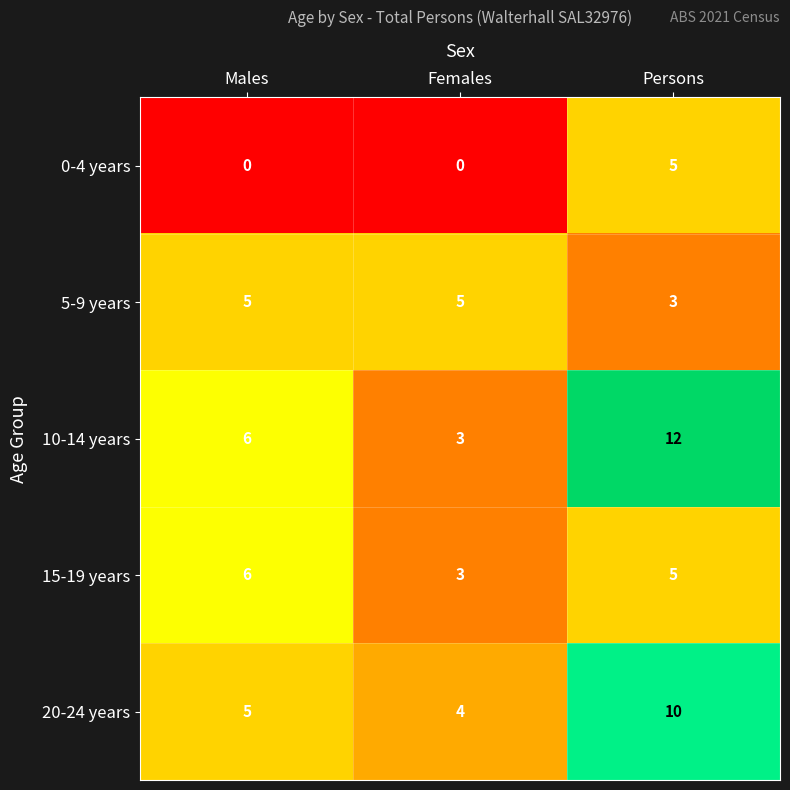

Where is 15-19 years nearest to the value 4?

Females